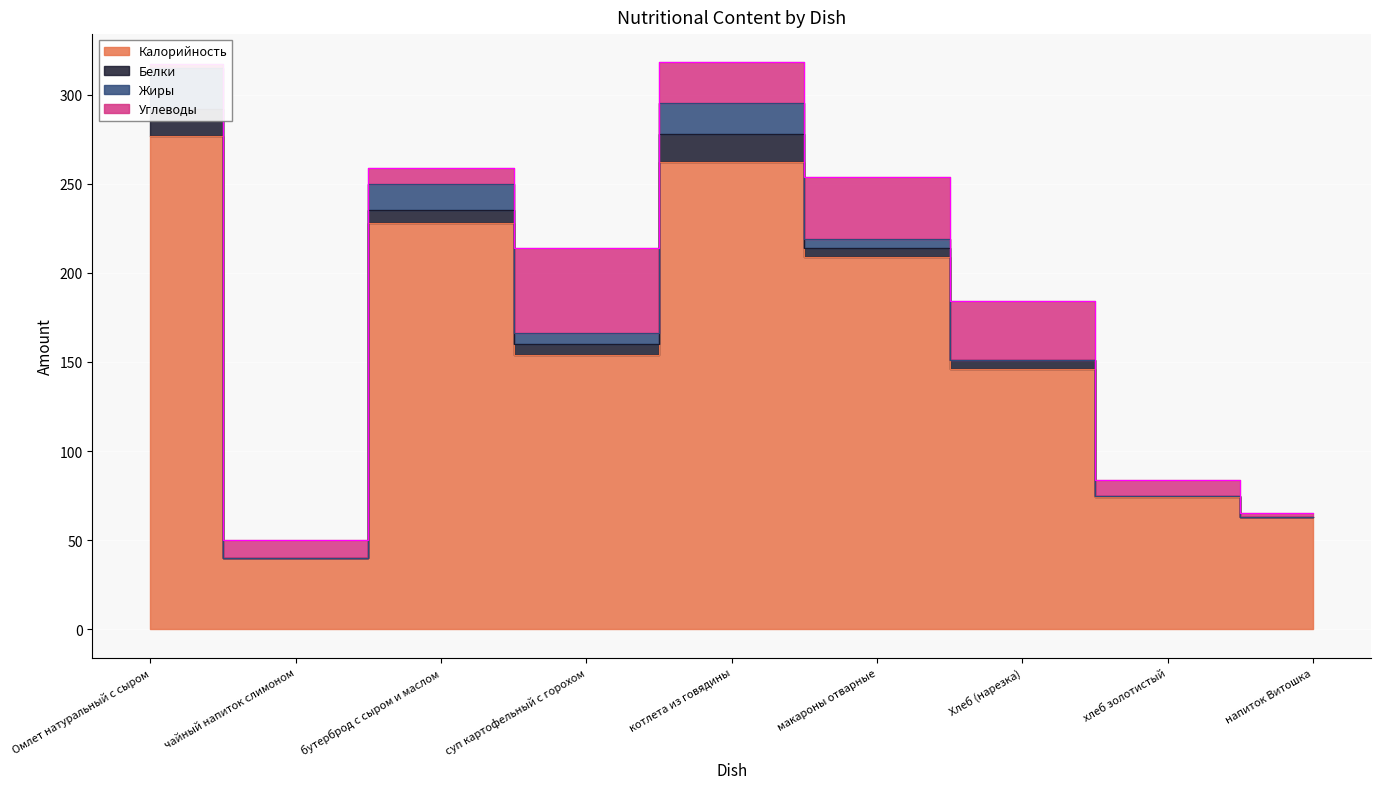

How many interior local valleys does the Калорийность series have?

2